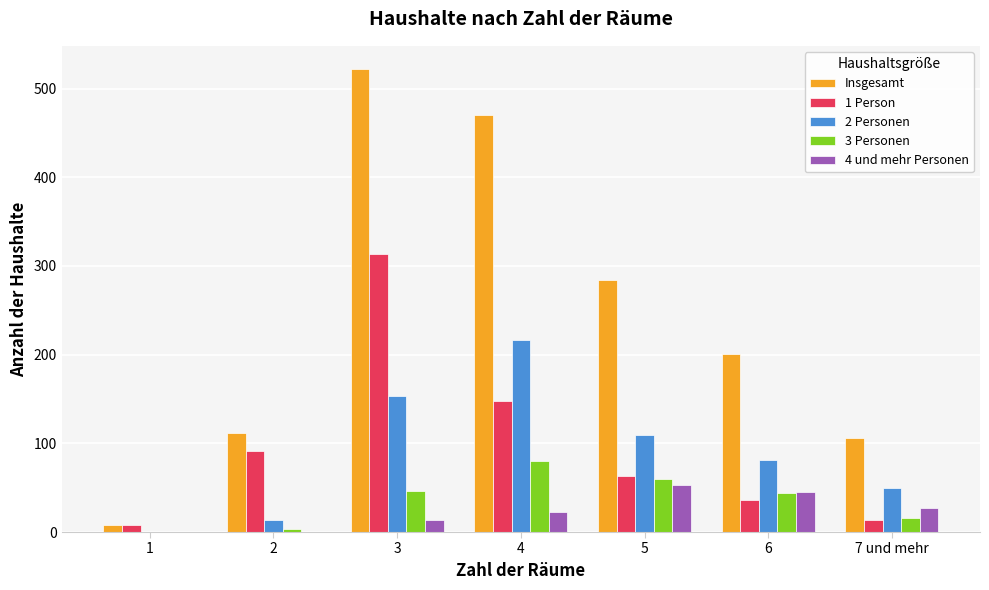

The value of 3 Personen at 7 und mehr is 16. True or false?

True